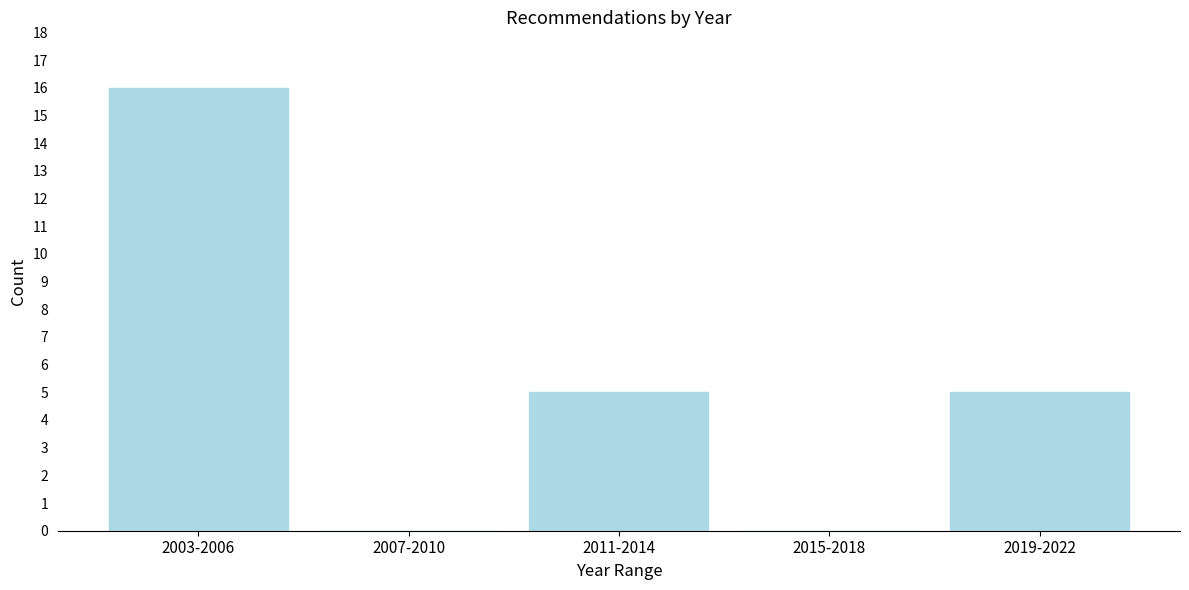

Reading left to right, list all the values displayed in this chart.

2003-2006=16	2007-2010=0	2011-2014=5	2015-2018=0	2019-2022=5